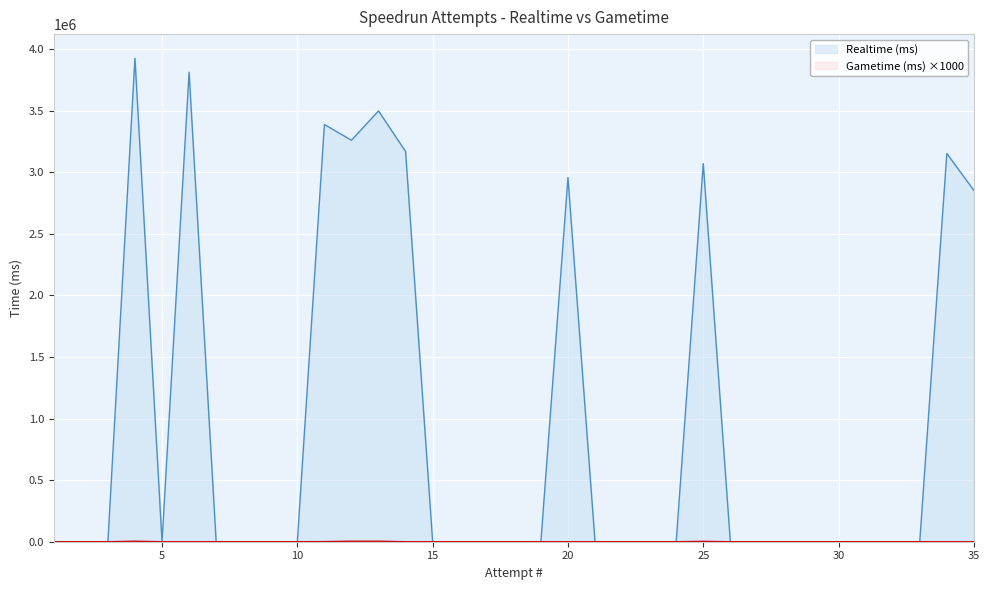

Reading right to left, what are all the values shown in this chart?

Realtime (ms): 35=2853093	34=3152542	33=0	32=0	31=0	30=0	29=0	28=0	27=0	26=0	25=3070787	24=0	23=0	22=0	21=0	20=2957116	19=0	18=0	17=0	16=0	15=0	14=3168650	13=3498478	12=3260003	11=3388020	10=0	9=0	8=0	7=0	6=3812190	5=0	4=3925717	3=0	2=0	1=0
Gametime (ms): 35=0	34=0	33=0	32=0	31=0	30=0	29=0	28=0	27=0	26=0	25=3000	24=0	23=0	22=0	21=0	20=0	19=0	18=0	17=0	16=0	15=0	14=0	13=4000	12=4000	11=1000	10=0	9=0	8=0	7=0	6=0	5=0	4=4000	3=0	2=0	1=0